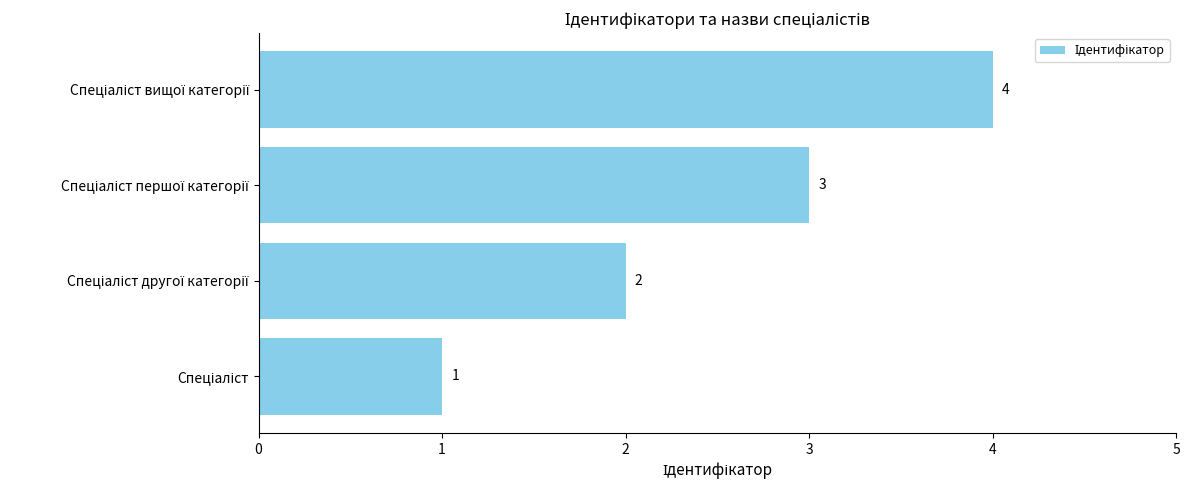

Count the values in the range 2 to 4.

3